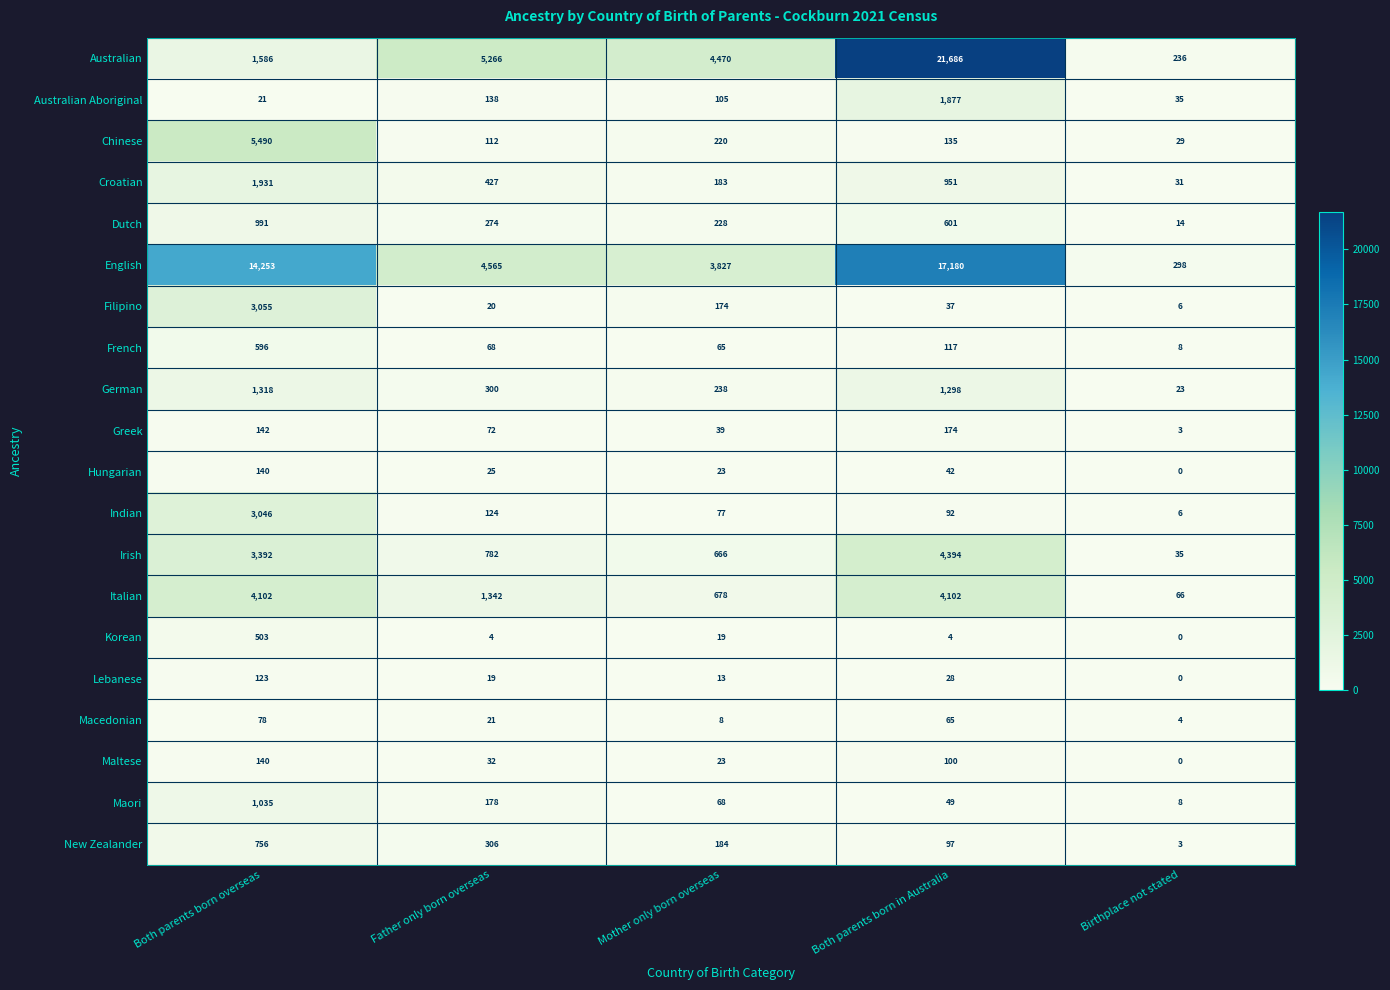

Which series has the largest total across all categories?

English